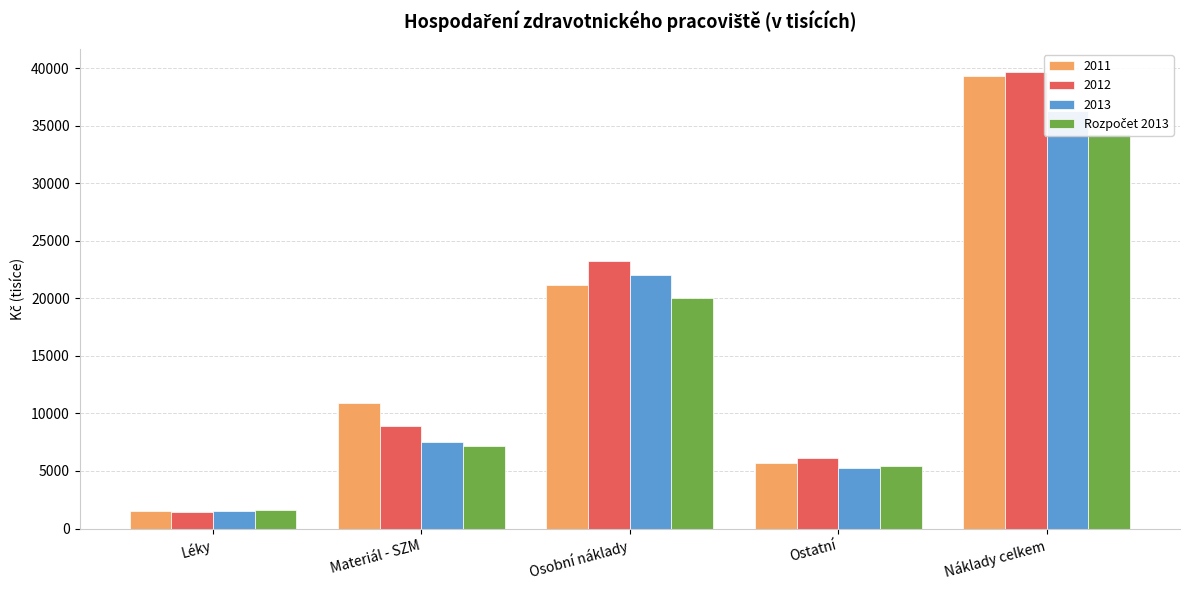

What is the change in value from Léky to Materiál - SZM?

+5626